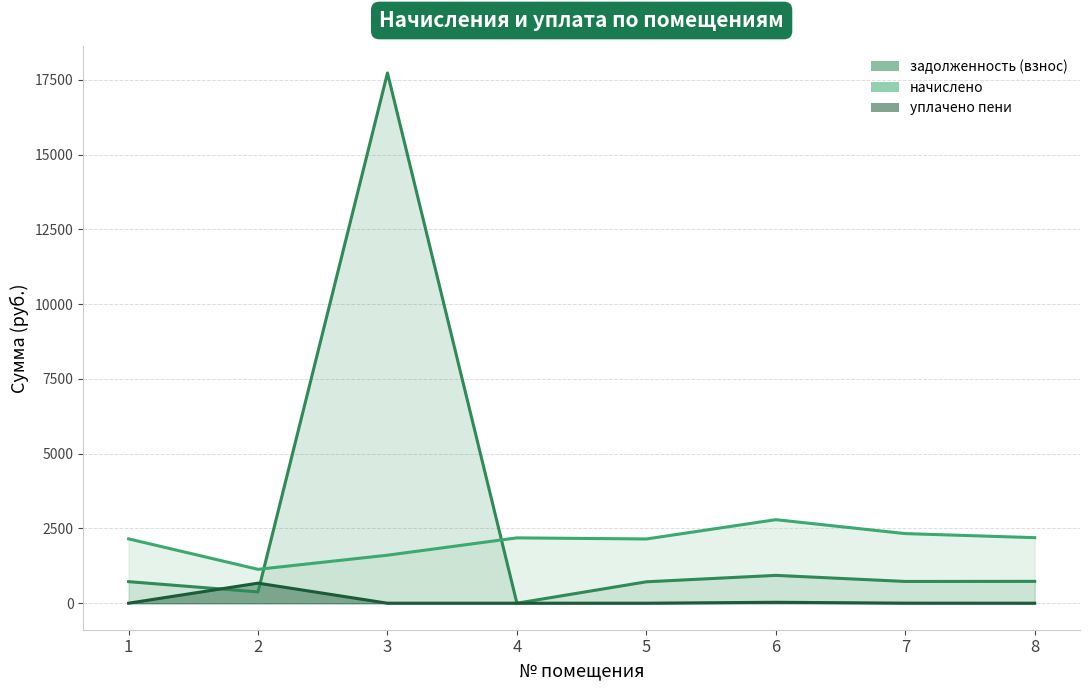

What is the total value across all series at 6?

3755.6